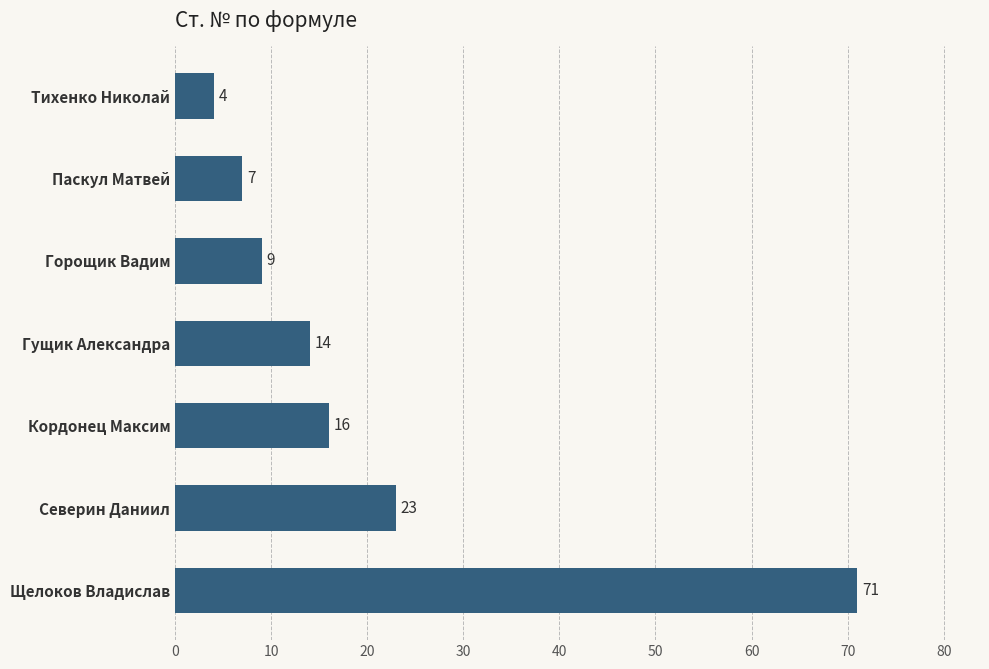

Approximately how many times larger is the value at Горощик Вадим compared to Кордонец Максим?

0.6